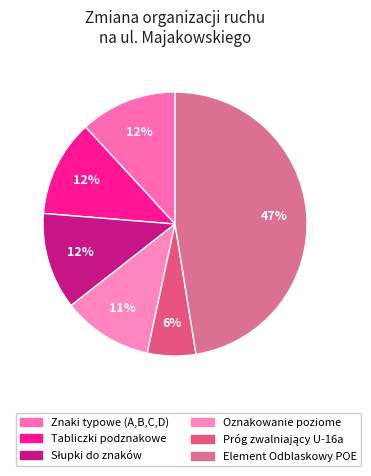

What is the total percentage of Słupki do znaków and Znaki typowe (A,B,C,D)?

23.7%